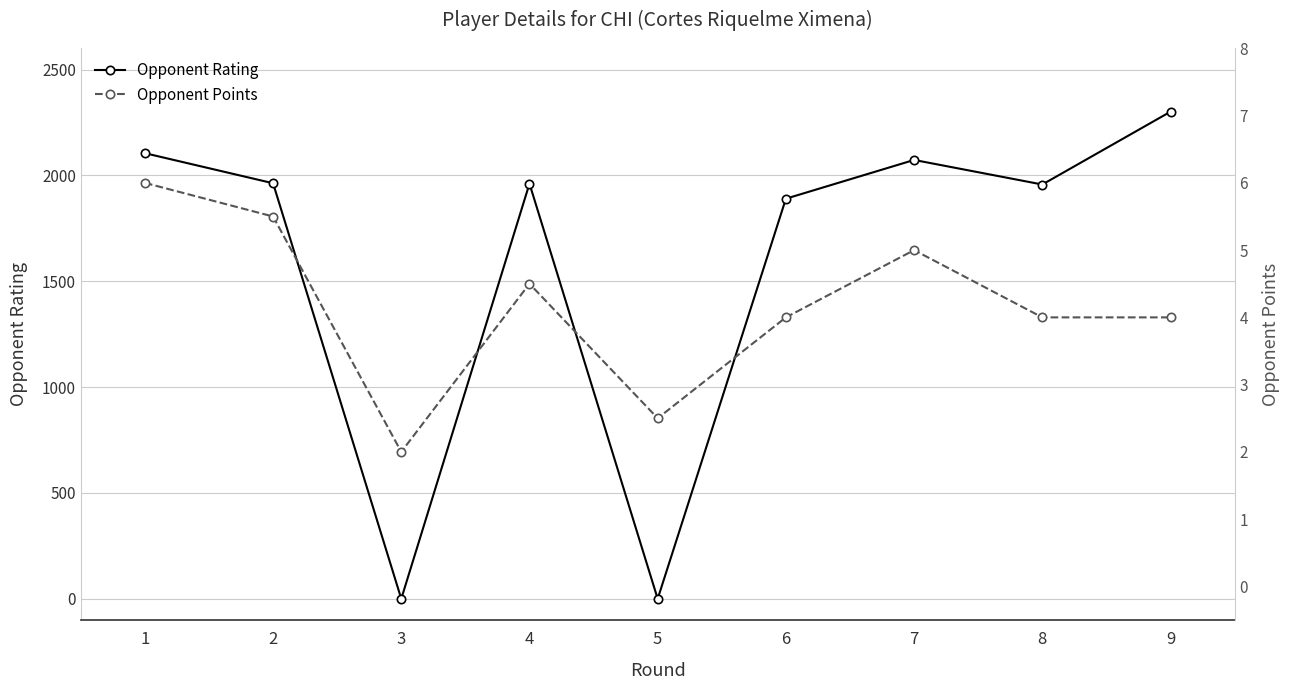

Reading left to right, extract all data points from this chart.

Opponent Rating: 2105.0	1963.0	0.0	1961.0	0.0	1890.0	2073.0	1957.0	2301.0
Opponent Points: 6.0	5.5	2.0	4.5	2.5	4.0	5.0	4.0	4.0